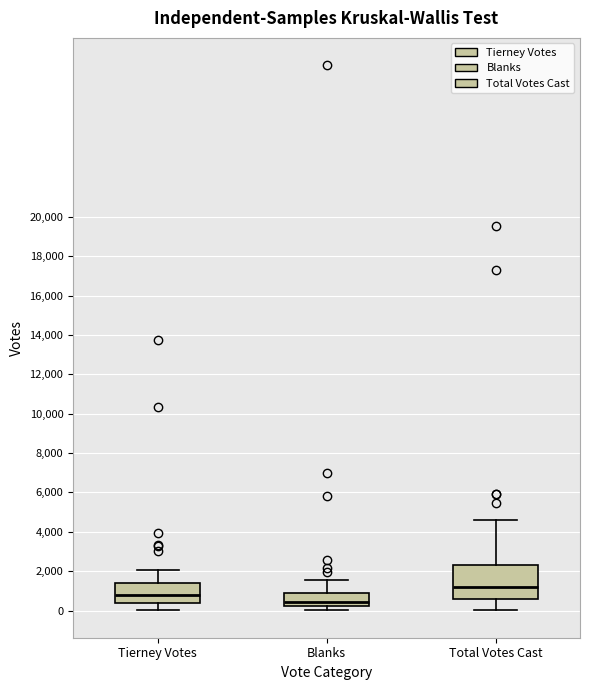

Where does the median line of the box for Blanks sit on the y-axis? The values are not printed on the chart, so give them approximately, as read against the axis.

400